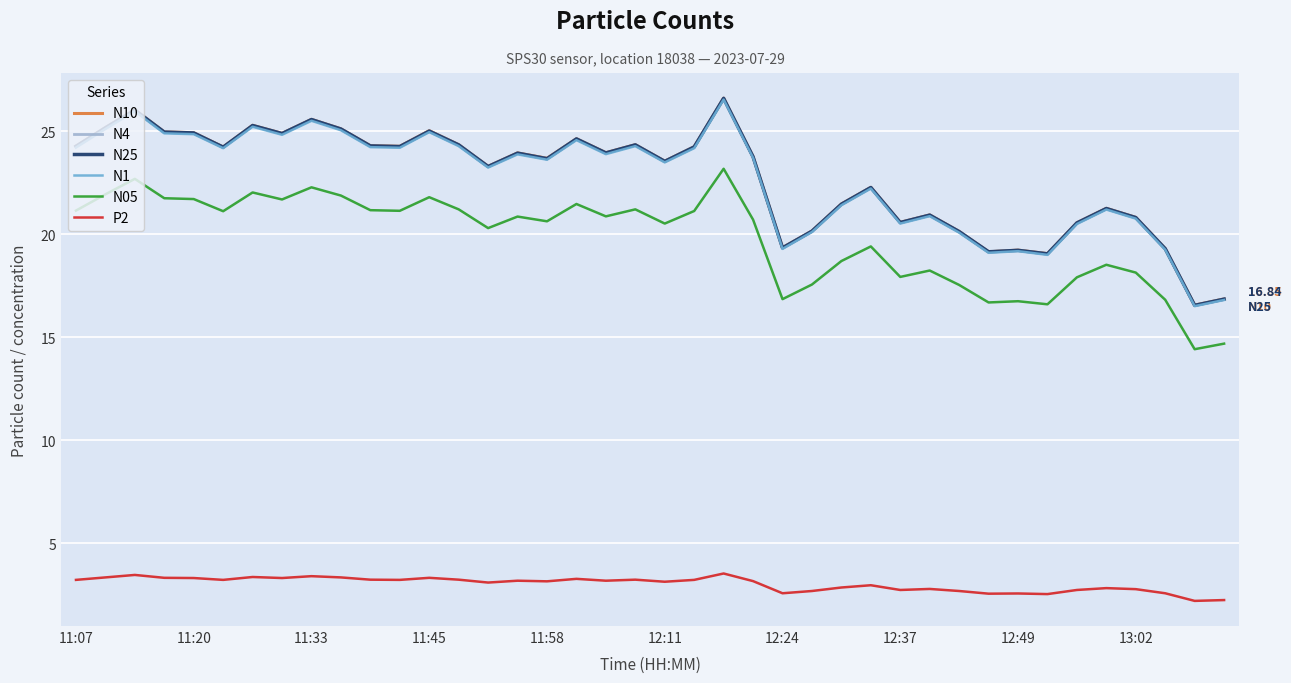

True or false: P2 and N1 intersect in this chart.

False